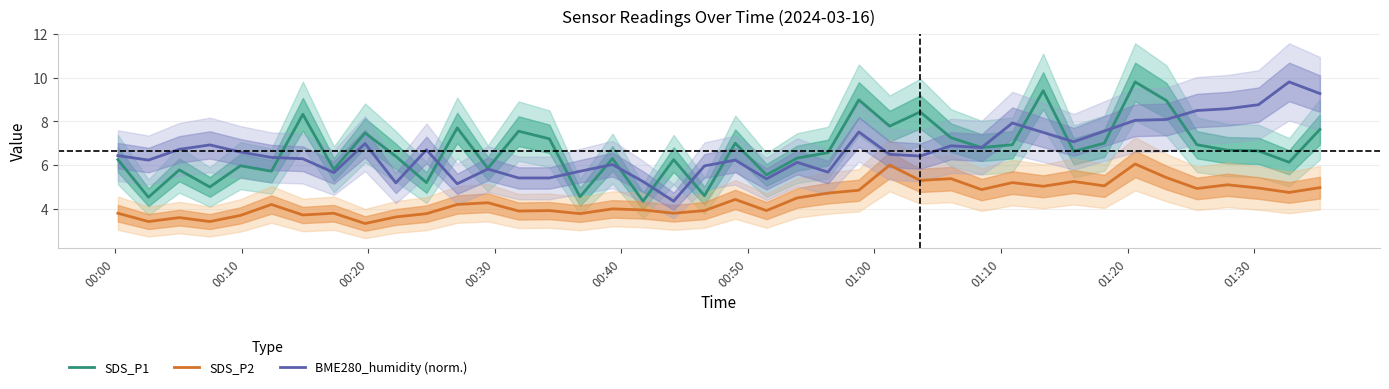

True or false: SDS_P2 and SDS_P1 cross at least once.

False